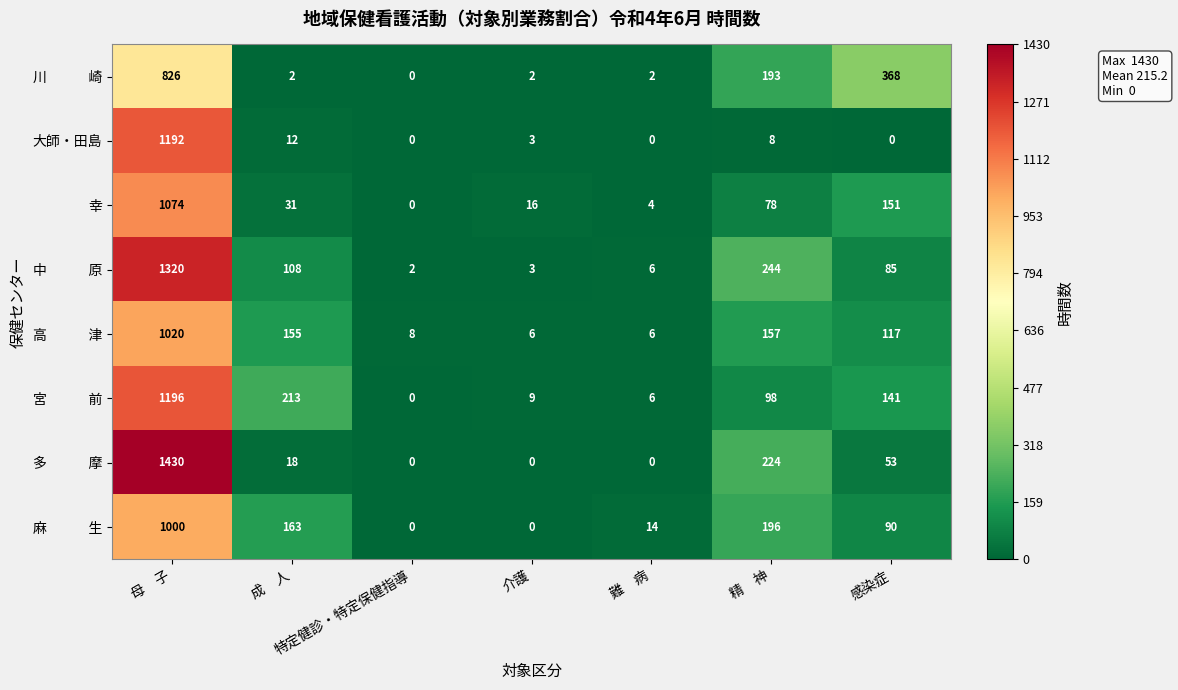

True or false: 幸 has a value of 47 at 精　神.

False